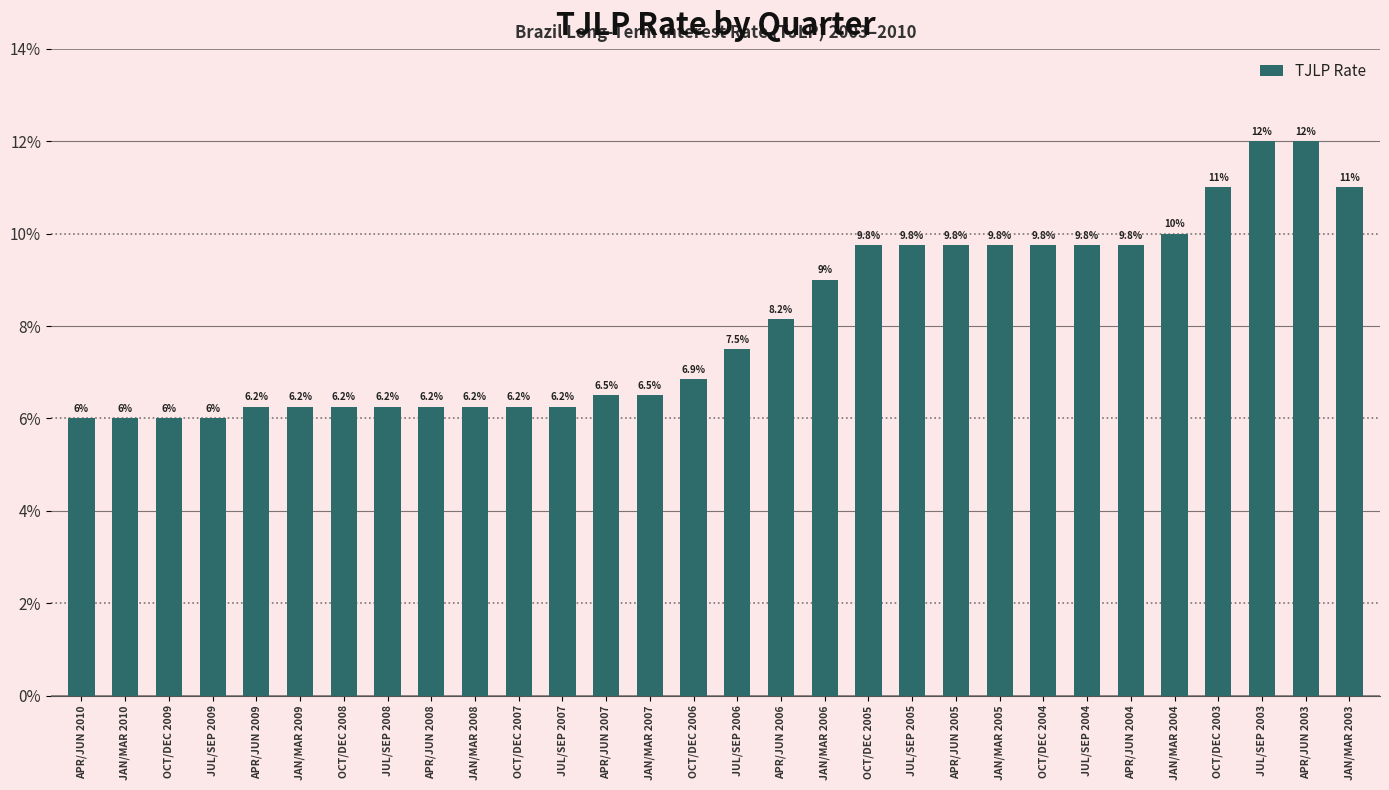

List the labels in order of value, smallest first.

APR/JUN 2010, JAN/MAR 2010, OCT/DEC 2009, JUL/SEP 2009, APR/JUN 2009, JAN/MAR 2009, OCT/DEC 2008, JUL/SEP 2008, APR/JUN 2008, JAN/MAR 2008, OCT/DEC 2007, JUL/SEP 2007, APR/JUN 2007, JAN/MAR 2007, OCT/DEC 2006, JUL/SEP 2006, APR/JUN 2006, JAN/MAR 2006, OCT/DEC 2005, JUL/SEP 2005, APR/JUN 2005, JAN/MAR 2005, OCT/DEC 2004, JUL/SEP 2004, APR/JUN 2004, JAN/MAR 2004, OCT/DEC 2003, JAN/MAR 2003, JUL/SEP 2003, APR/JUN 2003